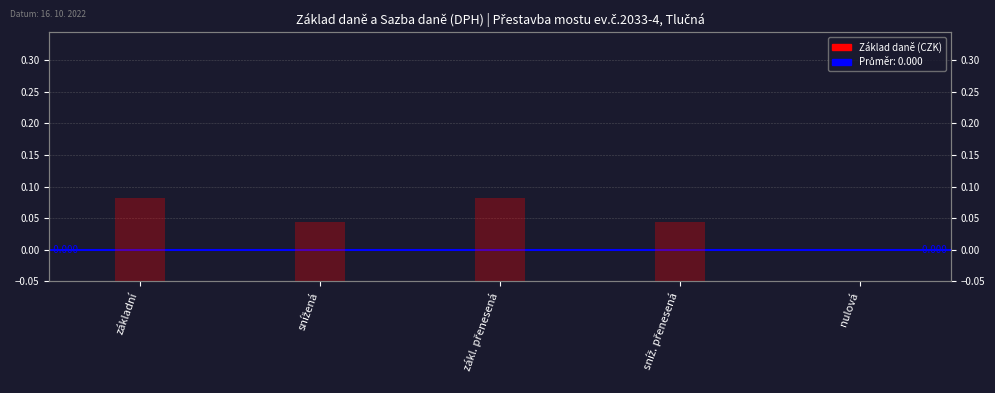

Between snížená and nulová, which series saw the biggest shift?

Sazba daně